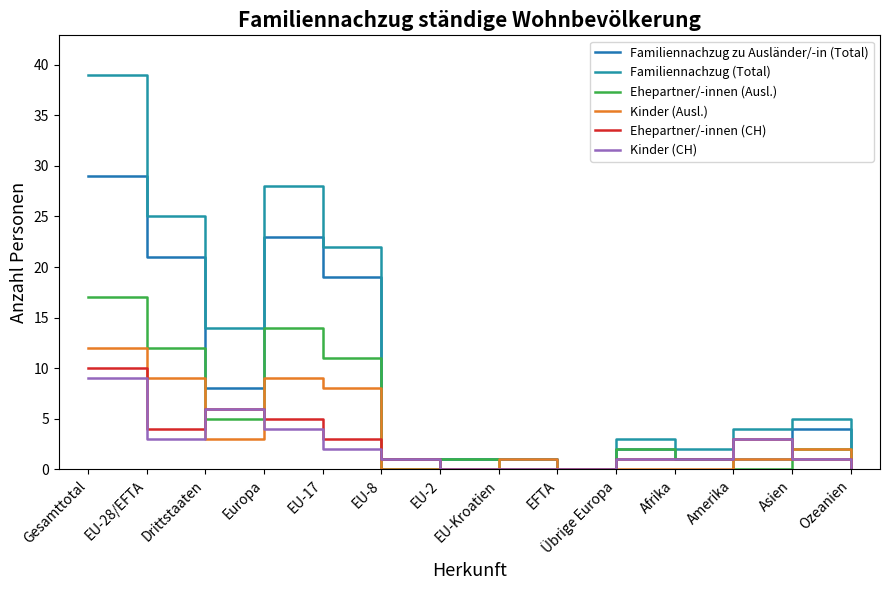

How many lines are shown in the chart?

6